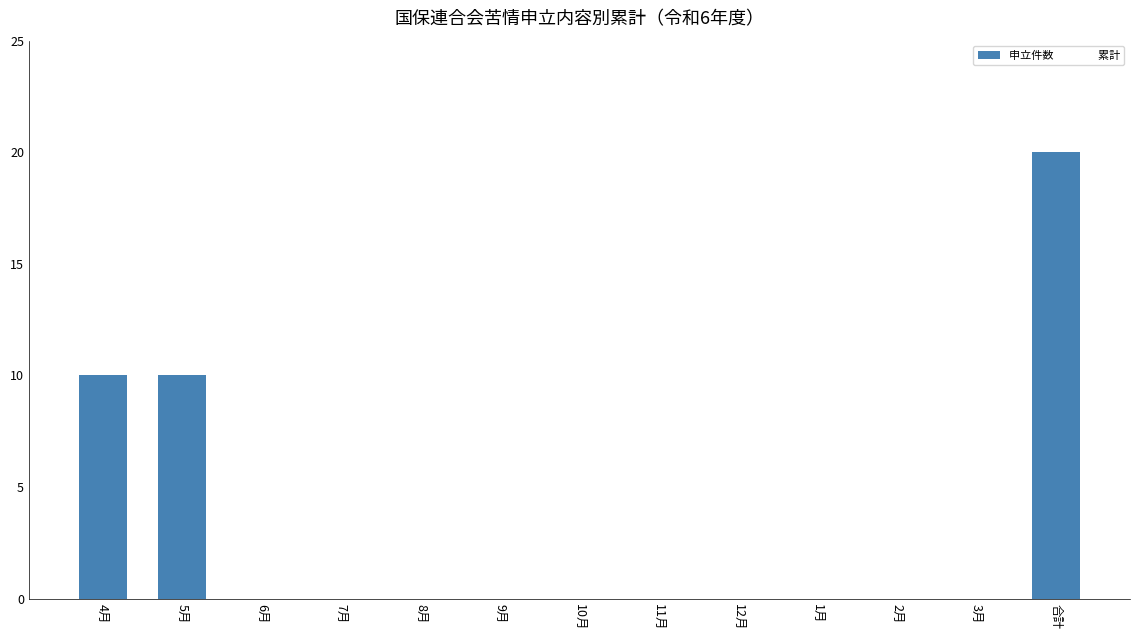

What is the sum of all values?

40